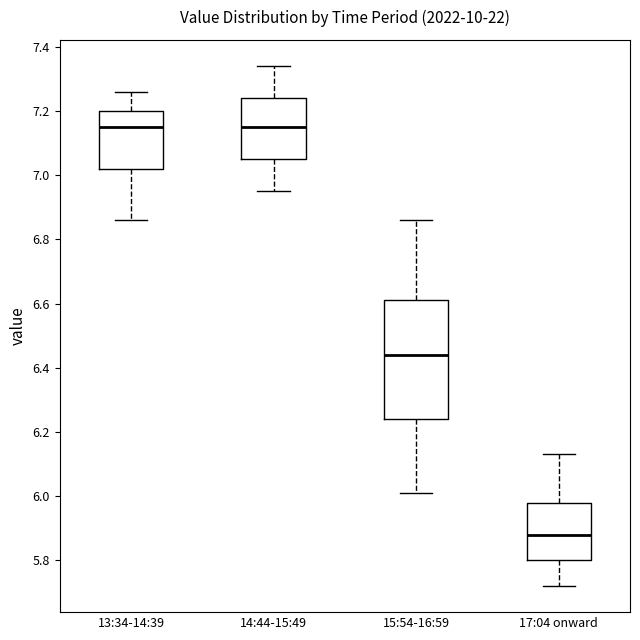

Where is the lower edge of the box for 13:34-14:39 on the y-axis? The values are not printed on the chart, so give them approximately, as read against the axis.

7.02